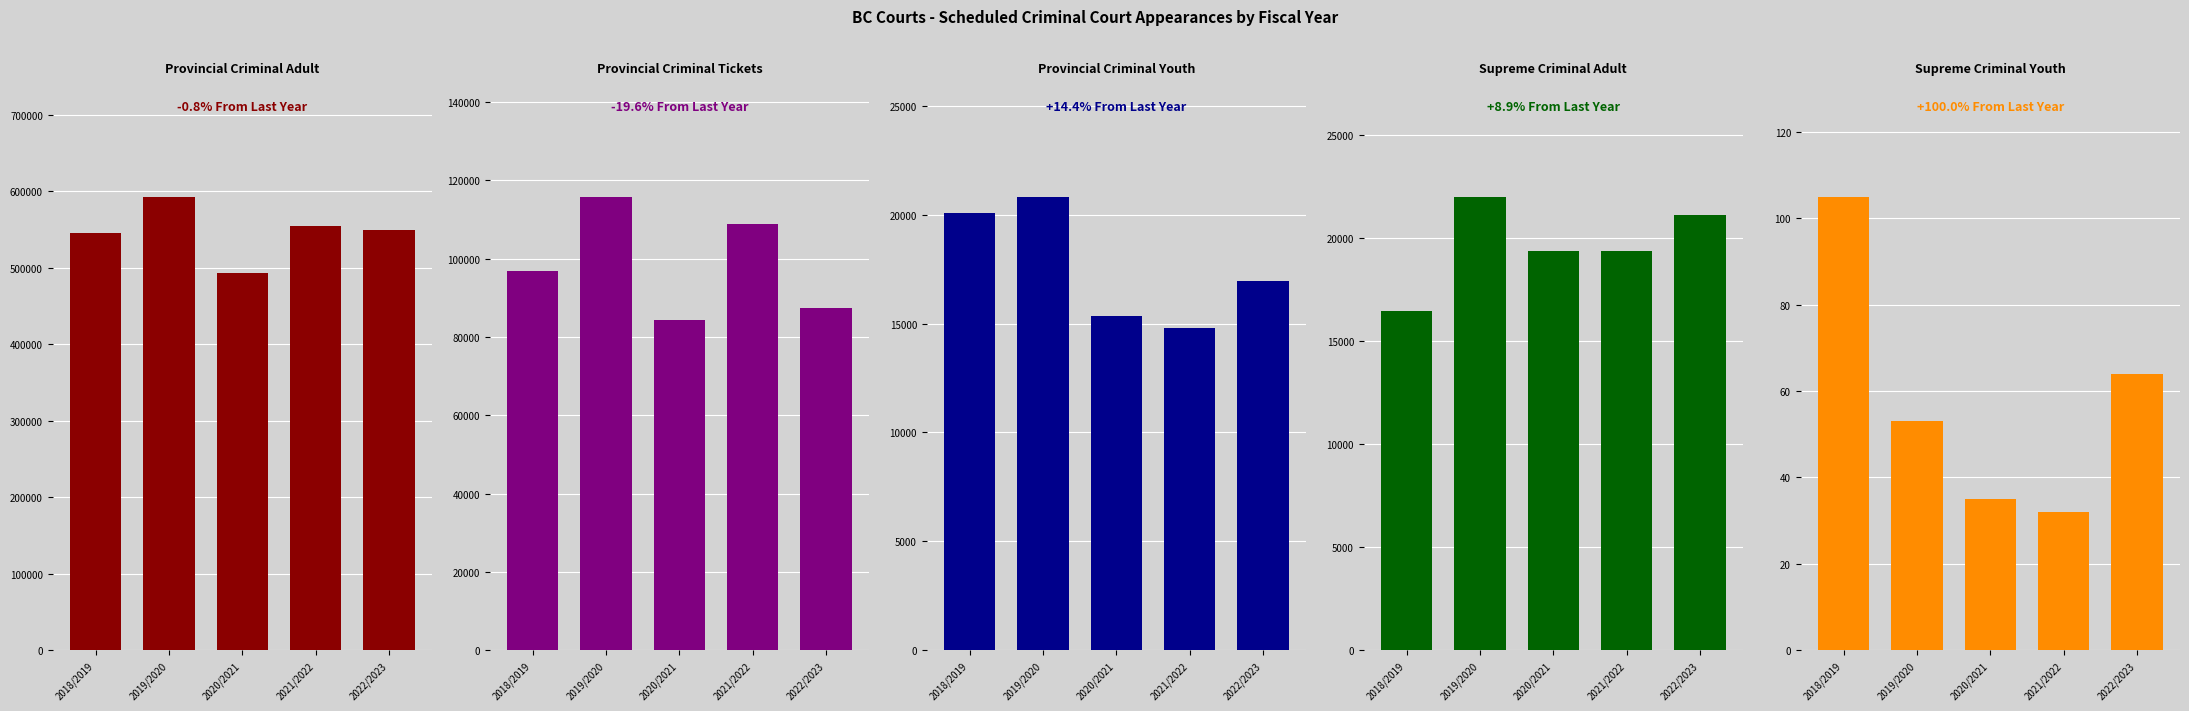

Between 2020/2021 and 2022/2023, which series saw the biggest shift?

Provincial Criminal Adult